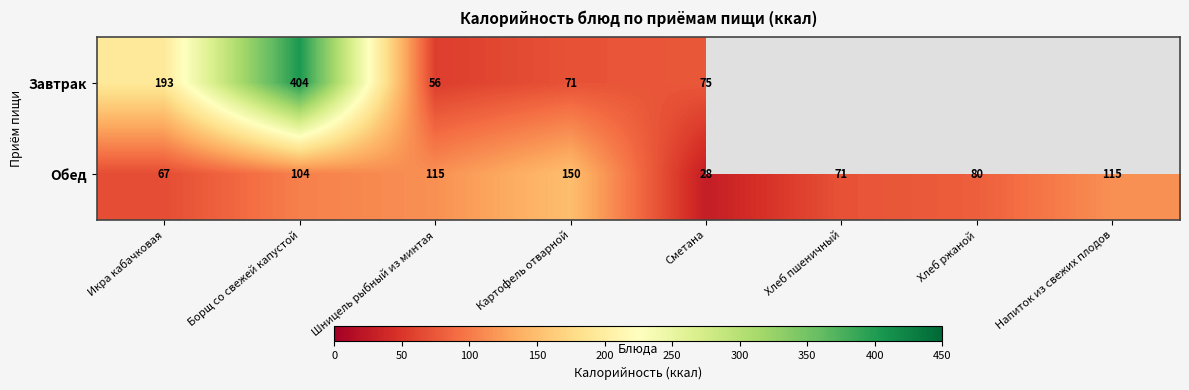

What is the total value across all series at Сметана?

103